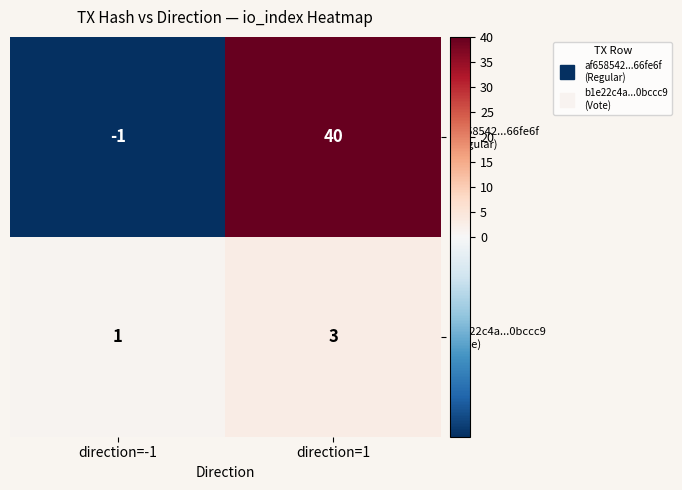

What is the total value across all series at direction=1?

43